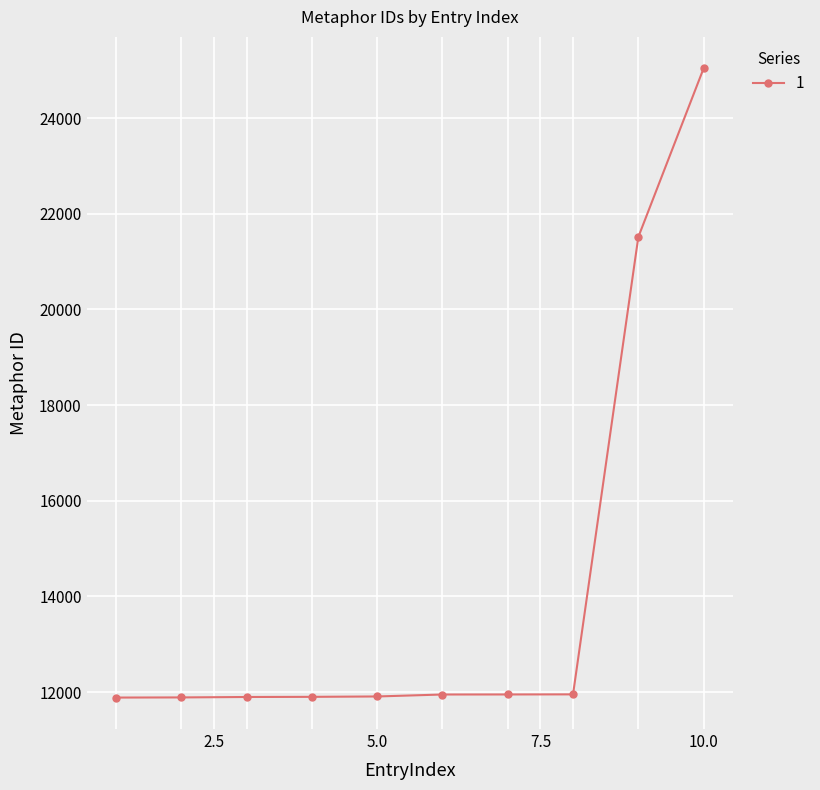

What is the sum of all values?

141876